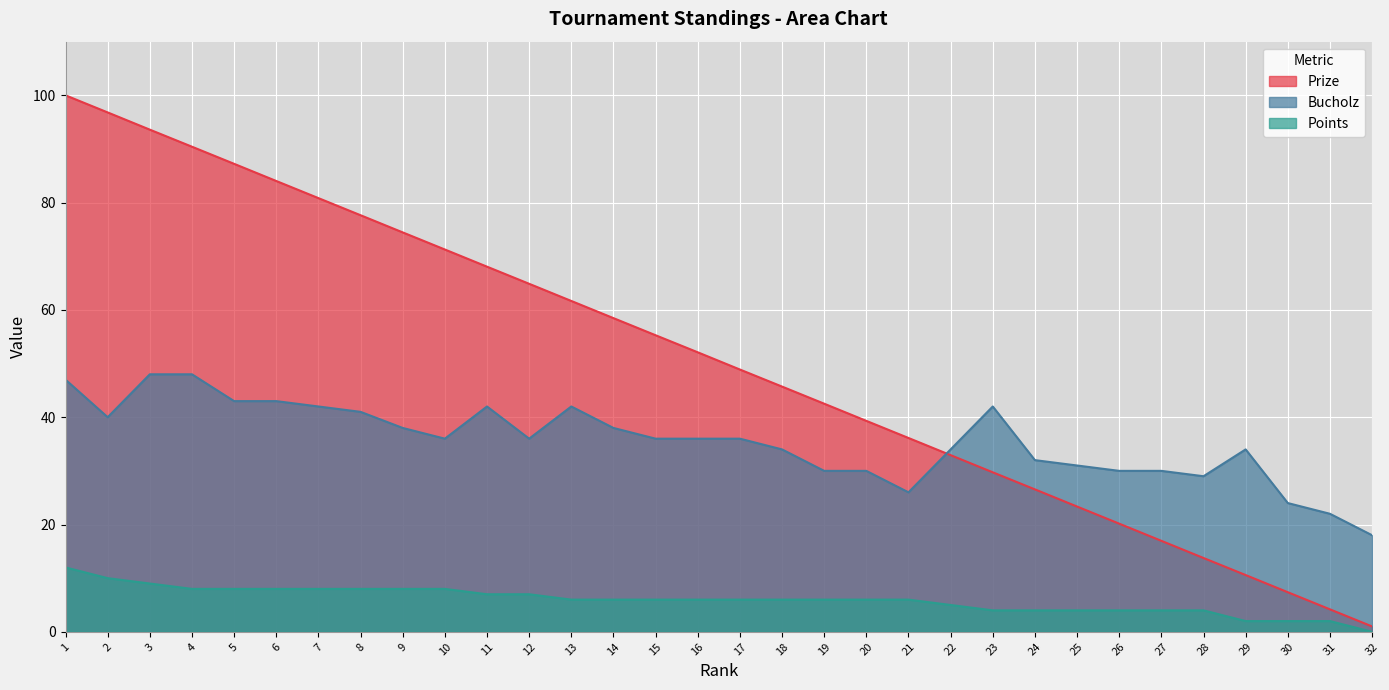

What is the value of the Prize point at the 12th from the left?

64.9